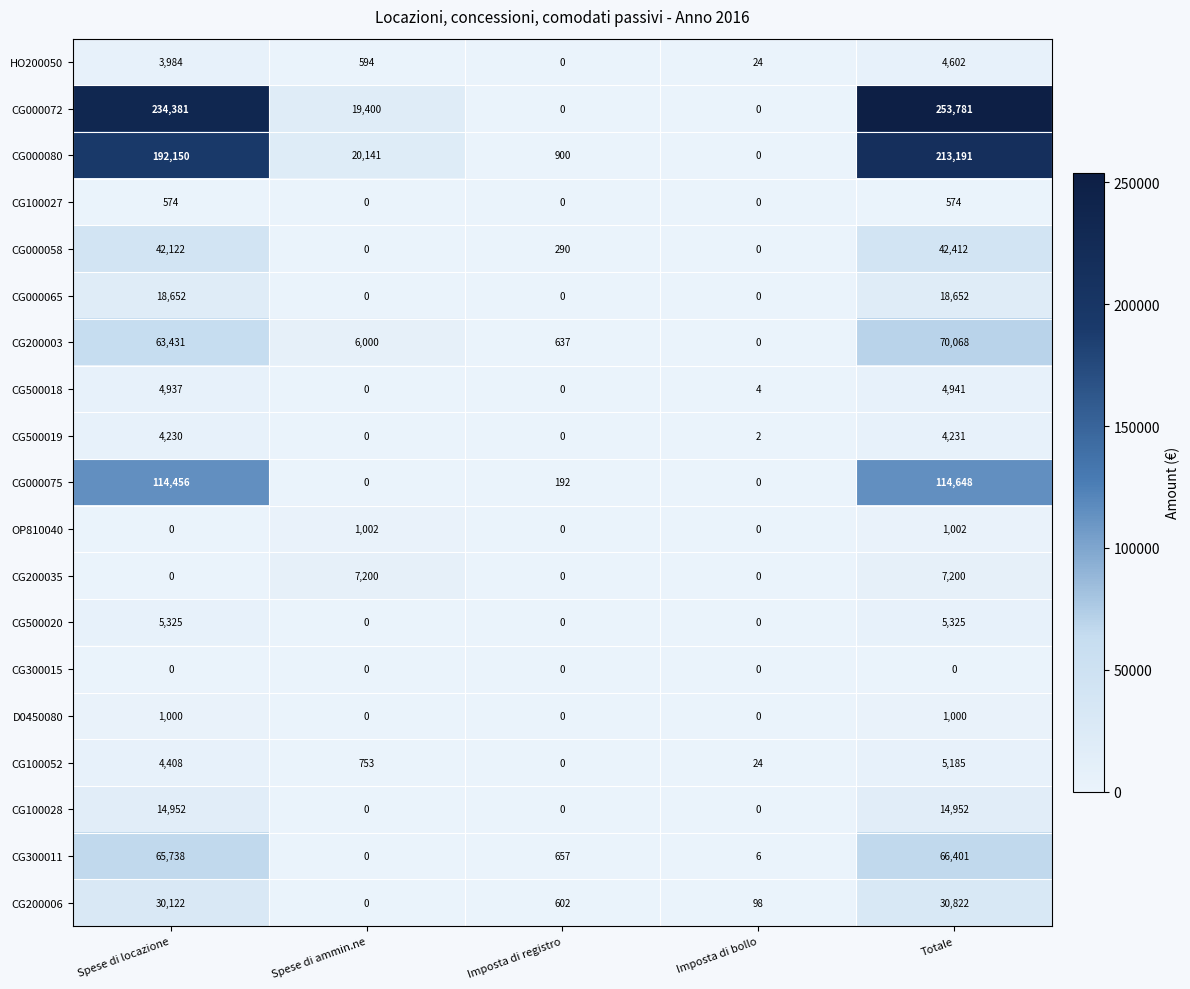

How many values in CG000080 are above zero?

4